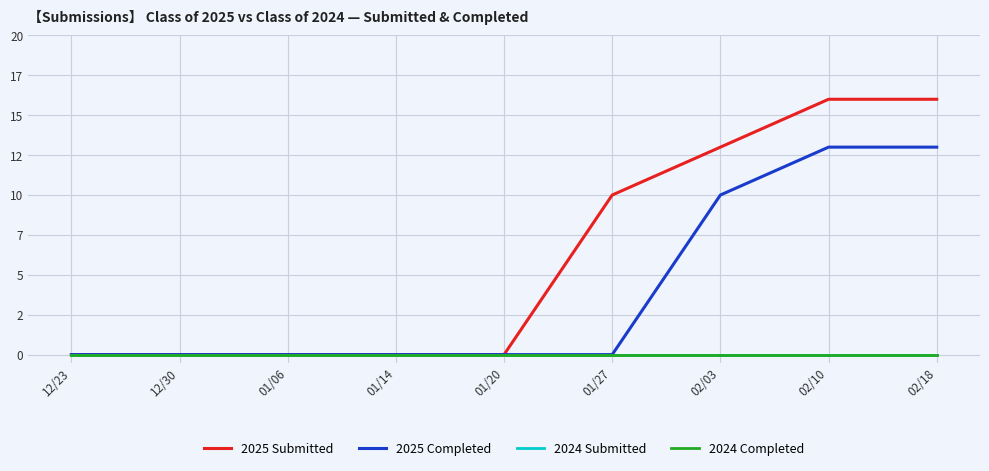

Which series has the largest total across all categories?

2025 Submitted